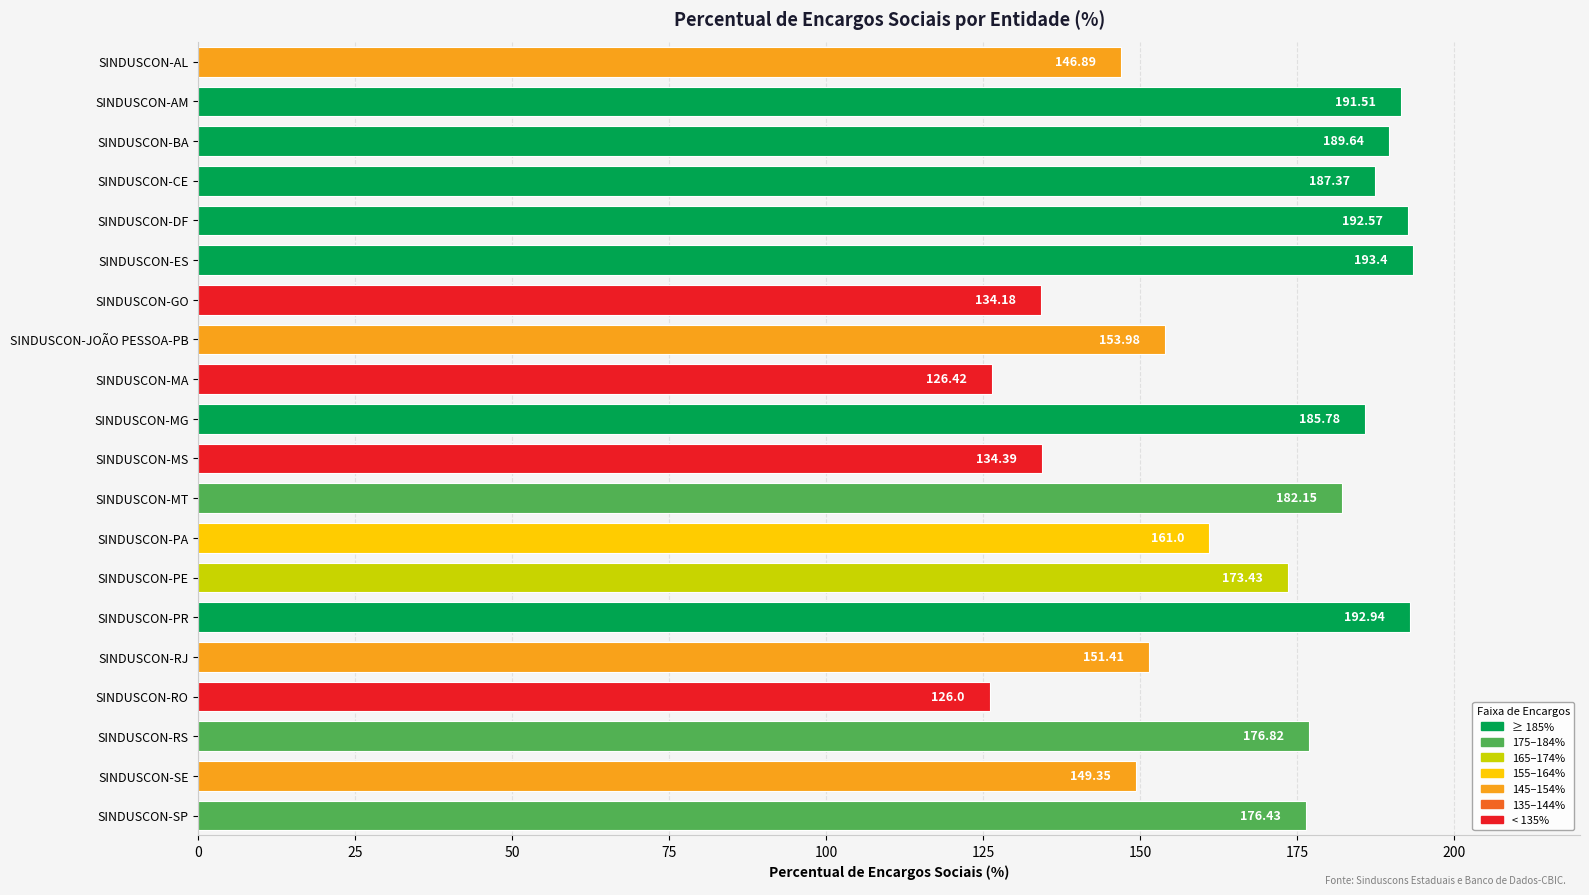

What is the label of the 14th bar from the bottom?

SINDUSCON-GO